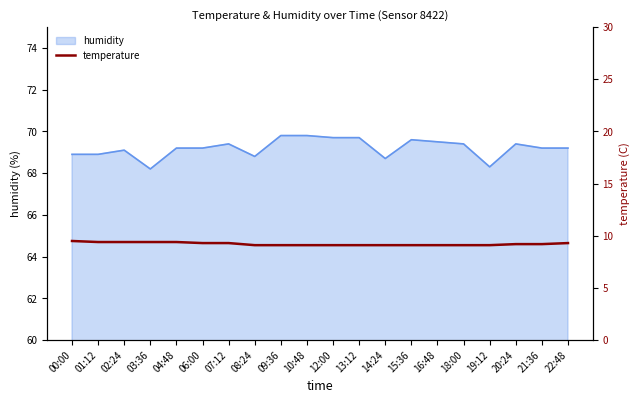

Is it true that humidity equals 39.4 at 20:24?

False